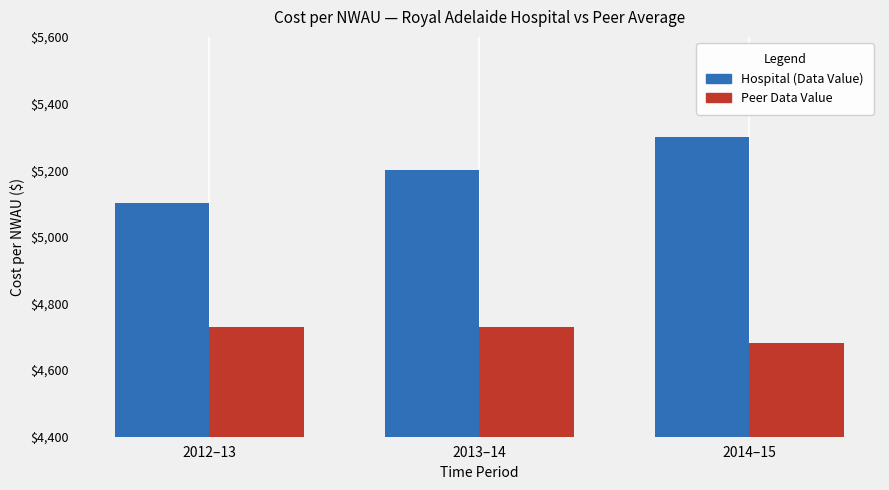

What is the average value of the Hospital (Data Value) series?

5200